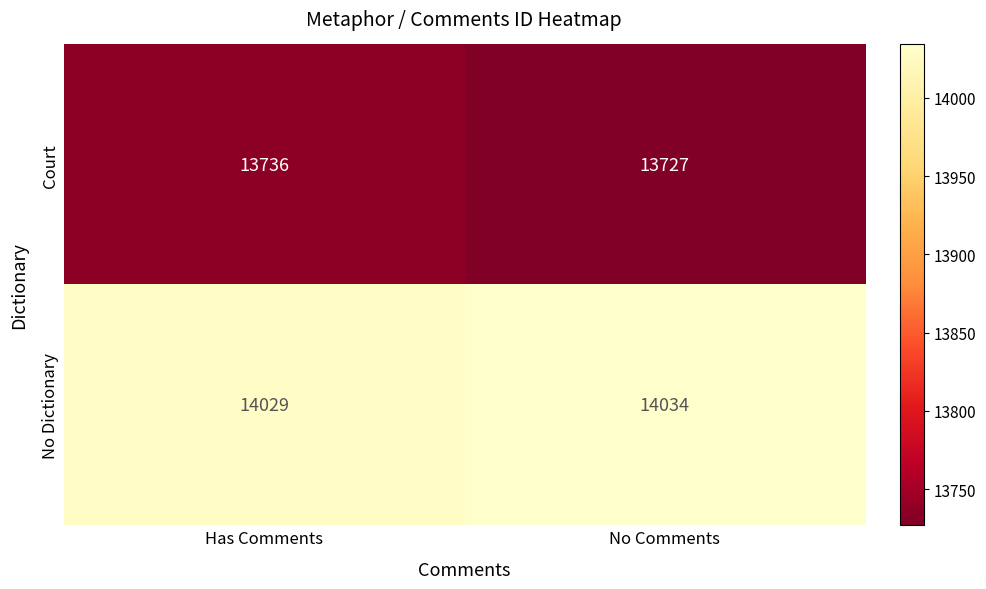

Which series has the widest spread of values?

Court